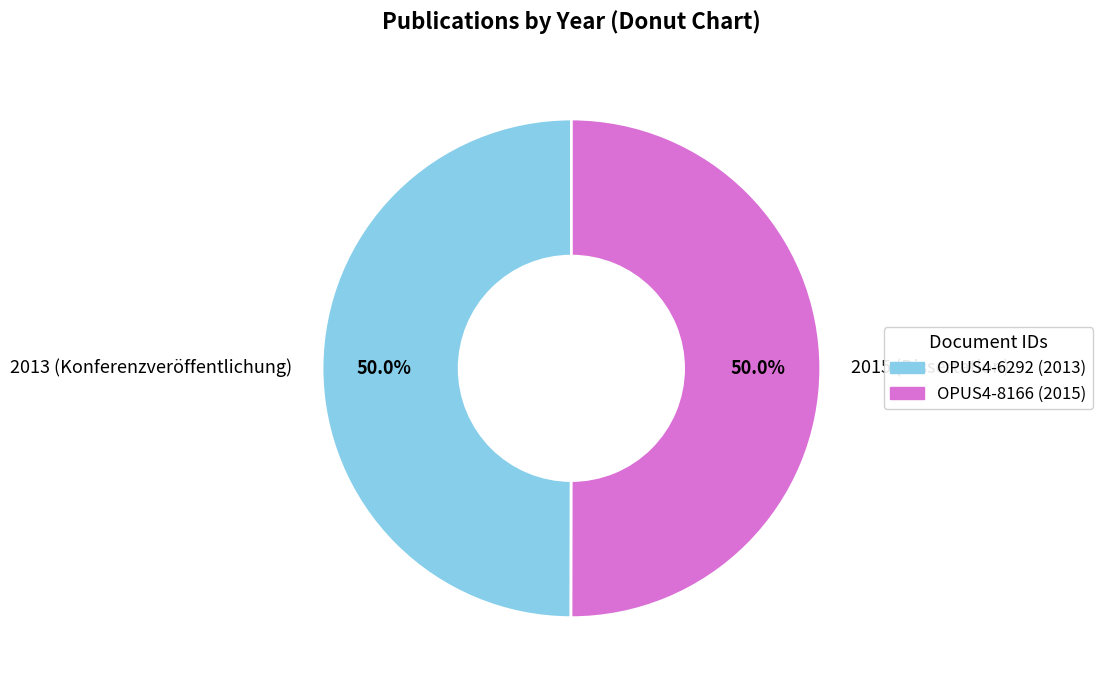

How much of the chart is everything except 2013 (Konferenzveröffentlichung)?

50.0%